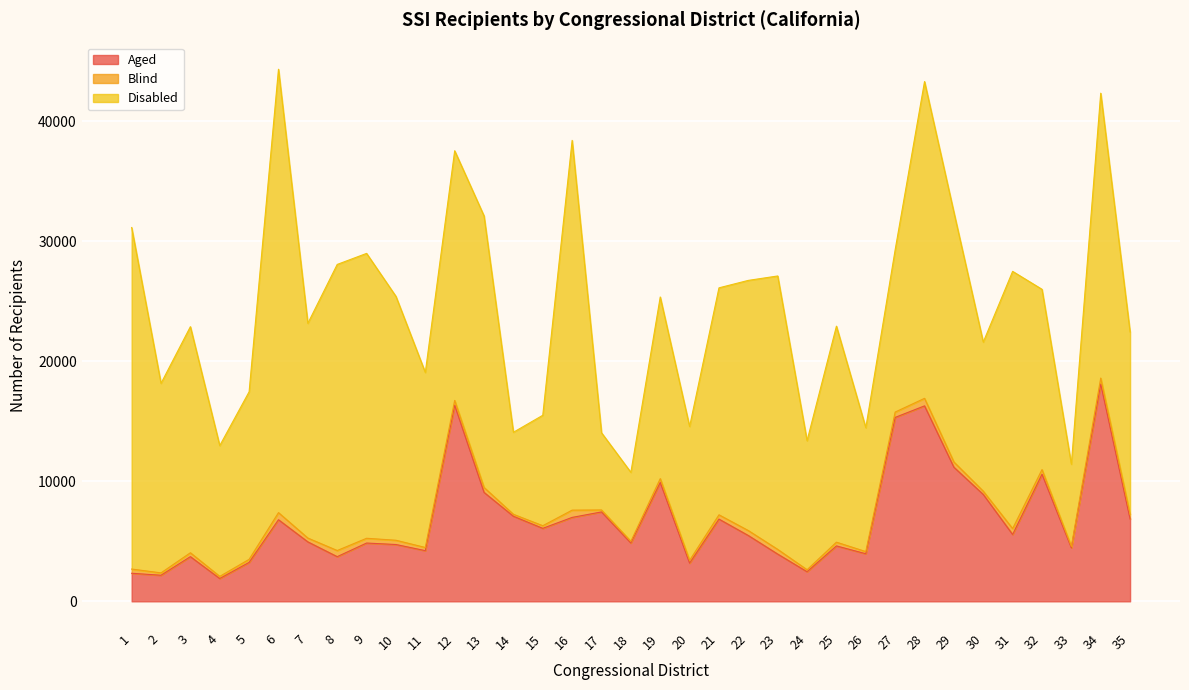

Is the value of Blind at 27 greater than the value of Disabled at 17?

No